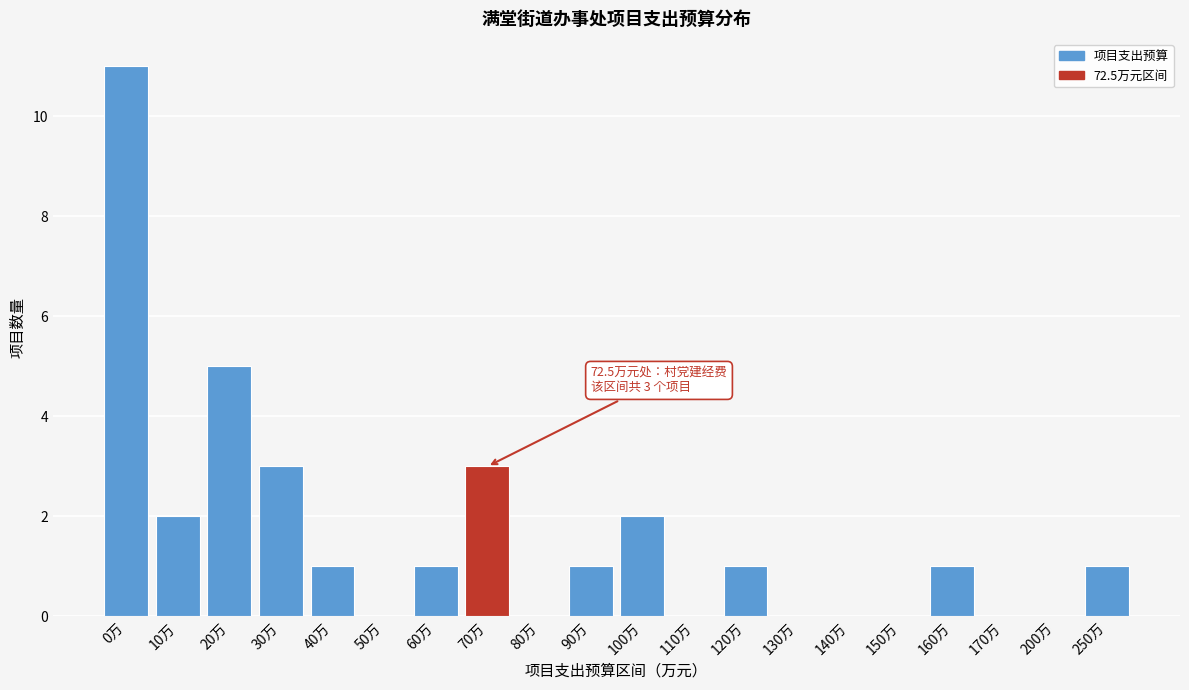

Reading left to right, extract all data points from this chart.

0万=11	10万=2	20万=5	30万=3	40万=1	50万=0	60万=1	70万=3	80万=0	90万=1	100万=2	110万=0	120万=1	130万=0	140万=0	150万=0	160万=1	170万=0	200万=0	250万=1